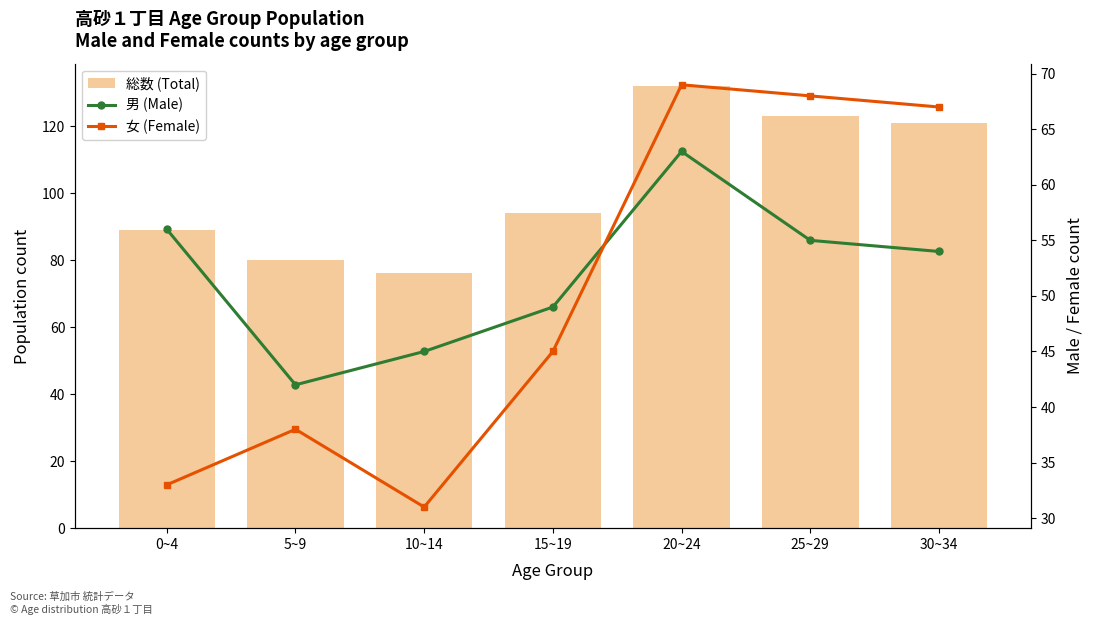

What is the smallest value displayed?

31